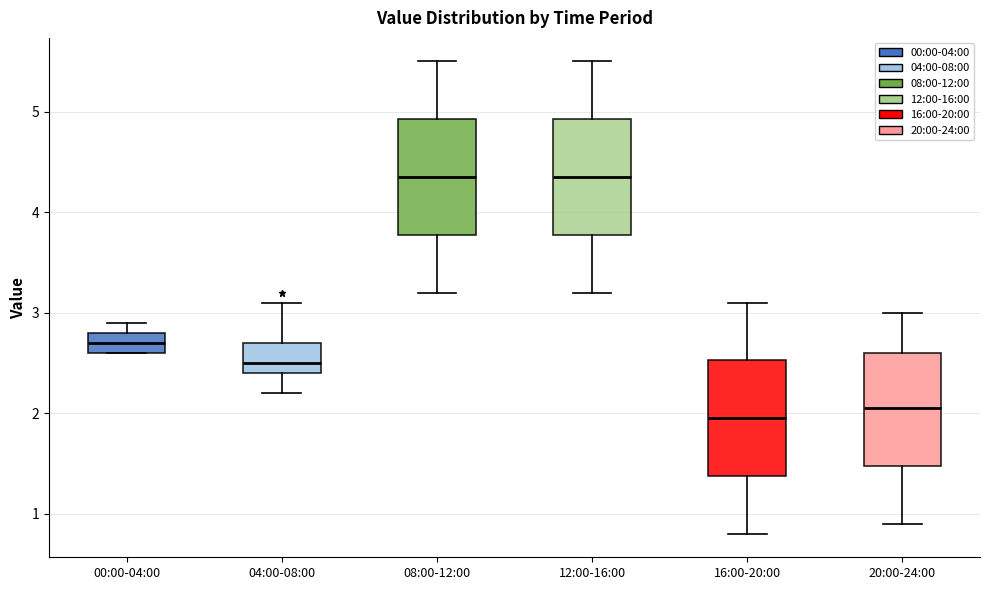

Reading left to right, transcribe this box plot: for each box, give where its median line is, the range the box spans, and where its two whiskers end, as read against the y-axis. The values are not printed on the chart, so give them approximately, as read against the axis.

00:00-04:00: median 2.7, box 2.6 to 2.8, whiskers 2.6 to 2.9
04:00-08:00: median 2.5, box 2.4 to 2.7, whiskers 2.2 to 3.1
08:00-12:00: median 4.4, box 3.8 to 4.9, whiskers 3.2 to 5.5
12:00-16:00: median 4.4, box 3.8 to 4.9, whiskers 3.2 to 5.5
16:00-20:00: median 2.0, box 1.4 to 2.5, whiskers 0.8 to 3.1
20:00-24:00: median 2.1, box 1.5 to 2.6, whiskers 0.9 to 3.0